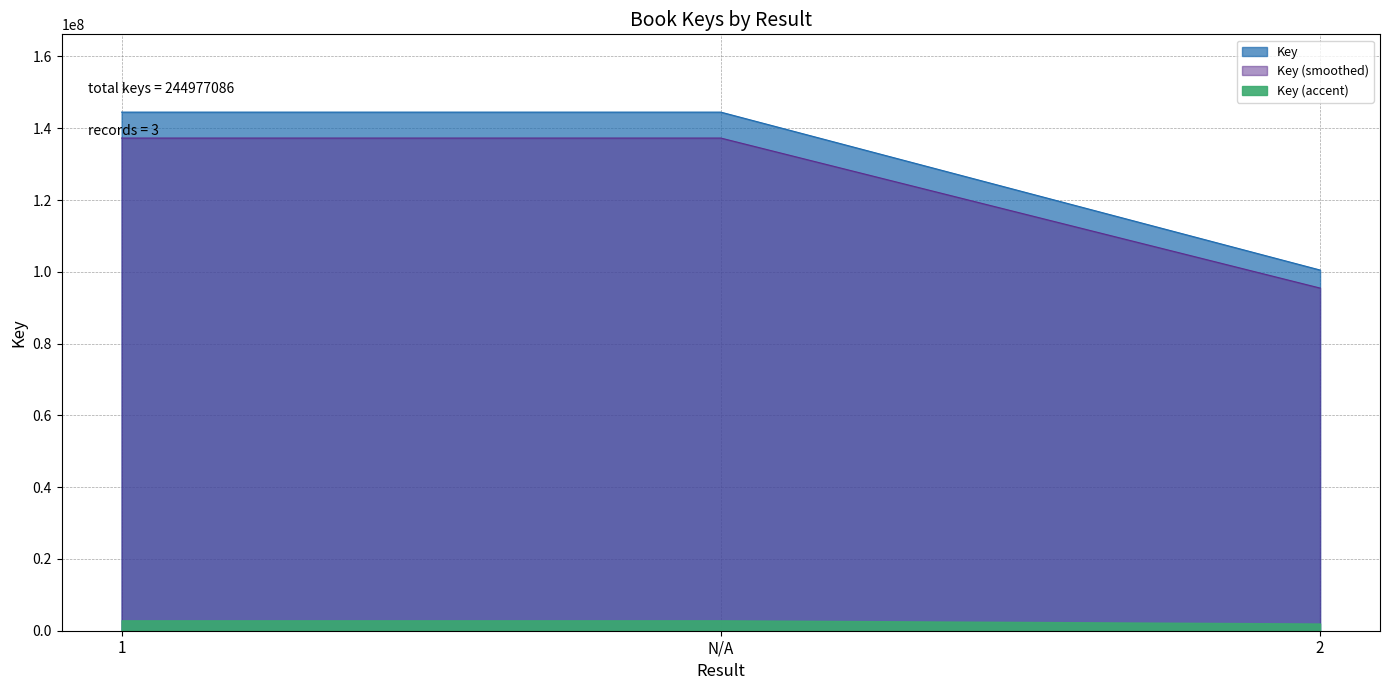

What is the smallest value displayed?

100492465